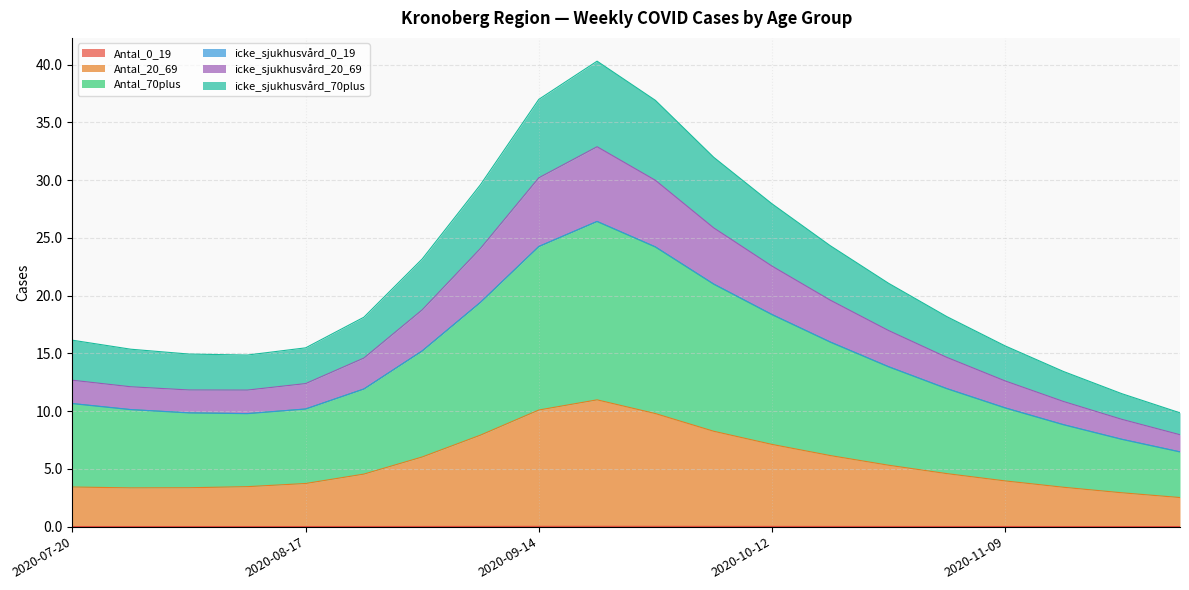

The value of icke_sjukhusvård_70plus at 2020-11-09 is 15.9. True or false?

False